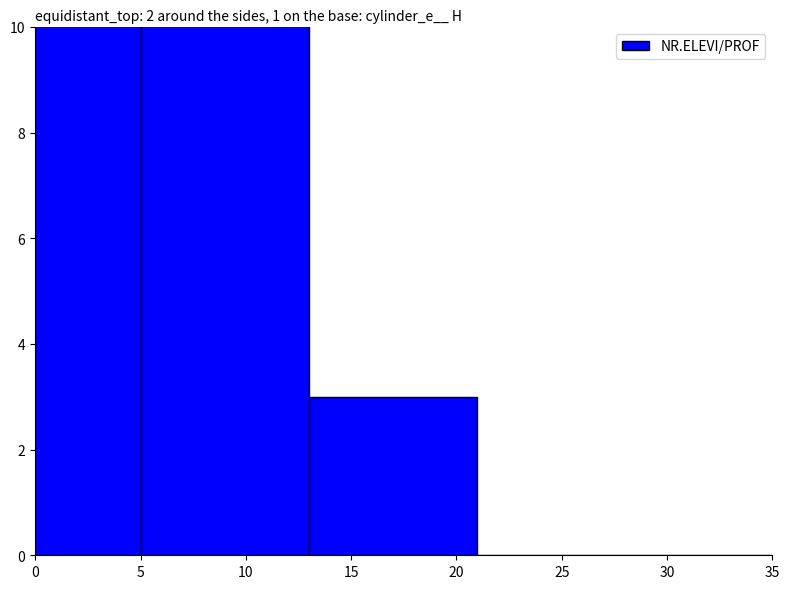

Reading left to right, list all the values displayed in this chart.

0=50	5=26	10=3	15=0	20=0